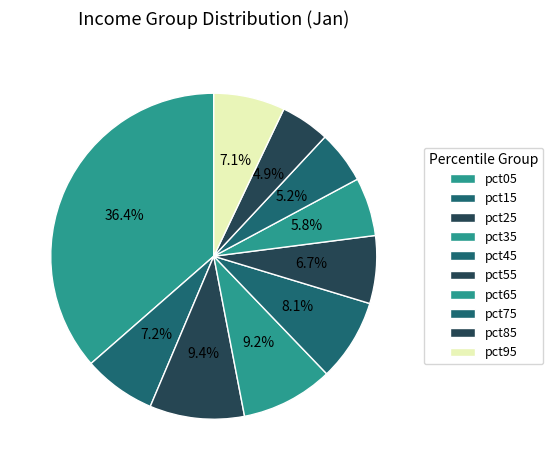

Count the number of slices in the pie.

10